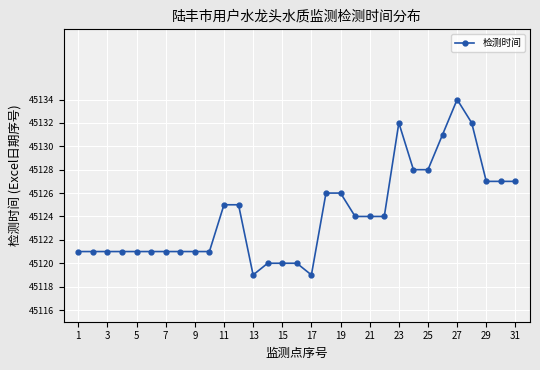

Reading left to right, what are all the values shown in this chart?

45121	45121	45121	45121	45121	45121	45121	45121	45121	45121	45125	45125	45119	45120	45120	45120	45119	45126	45126	45124	45124	45124	45132	45128	45128	45131	45134	45132	45127	45127	45127